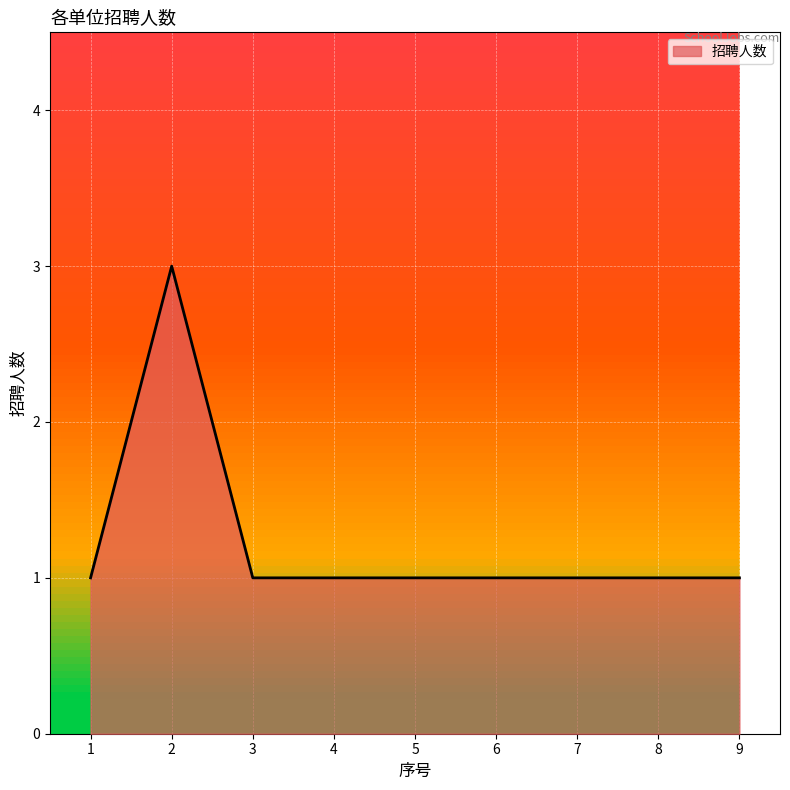

What is the ratio of the value at 5 to the value at 8?

1.0